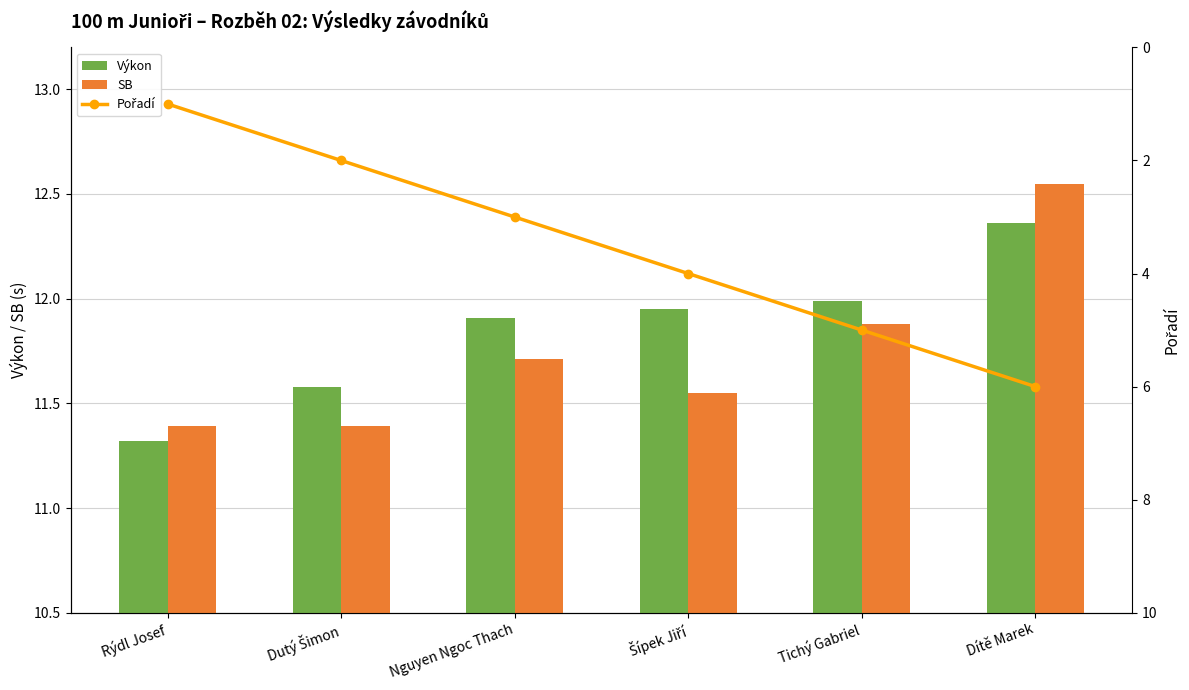

What is the difference between the Výkon values at Dítě Marek and Nguyen Ngoc Thach?

0.4